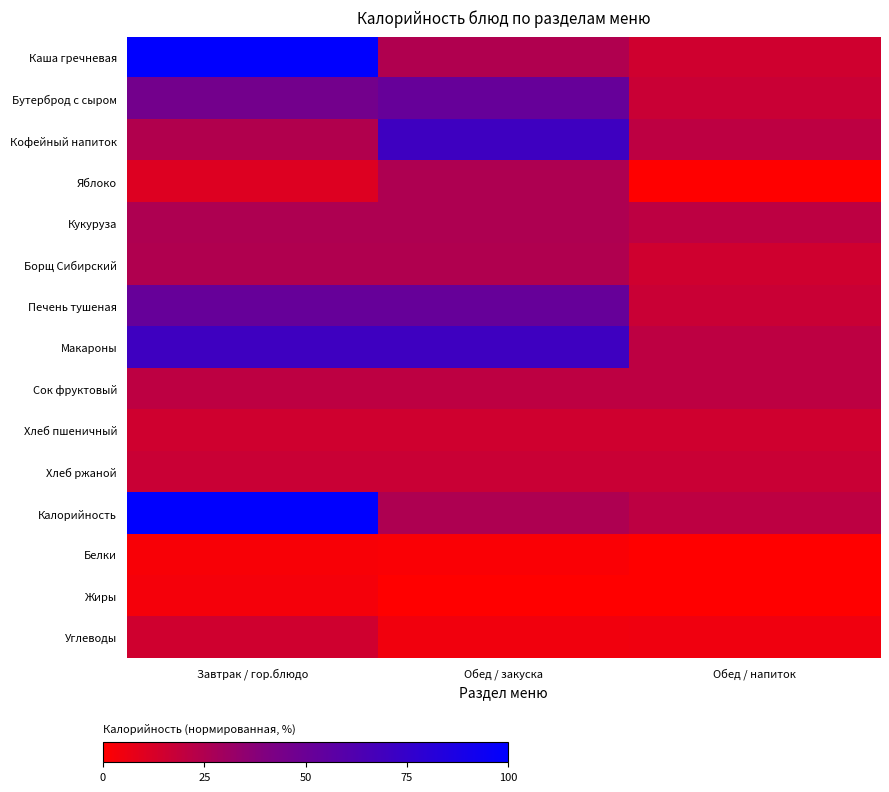

At how many categories does at least one series exceed 1?

3